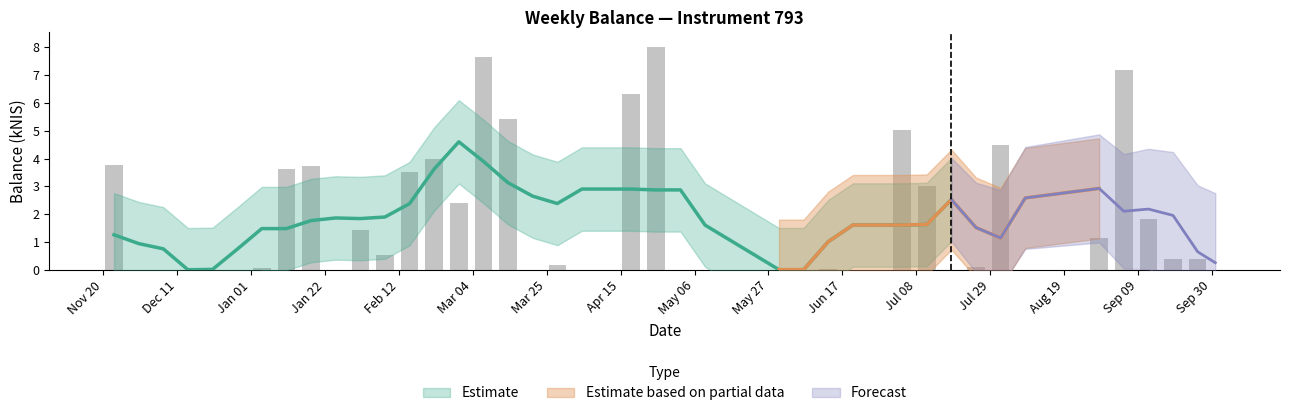

Reading left to right, list all the values displayed in this chart.

3.8	0.0	0.0	0.0	0.0	0.0	0.1	3.6	3.7	0.0	1.4	0.5	3.5	4.0	2.4	7.7	5.4	0.0	0.2	0.0	6.3	8.0	0.0	0.0	0.0	0.0	0.0	0.0	5.0	3.0	0.0	0.1	4.5	0.0	1.1	7.2	1.8	0.4	0.4	0.0